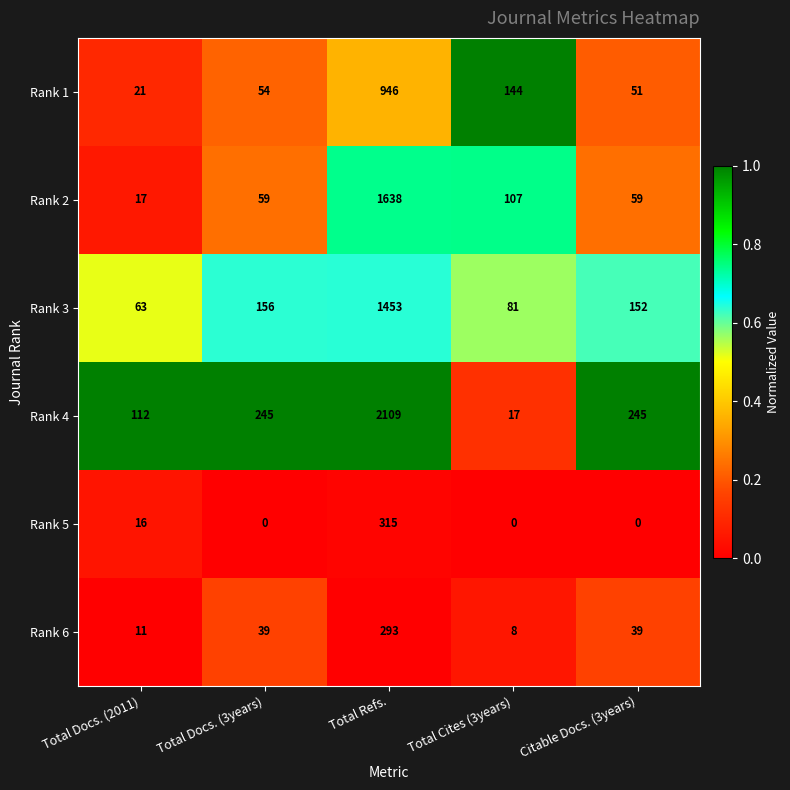

How many distinct data groups are displayed?

6